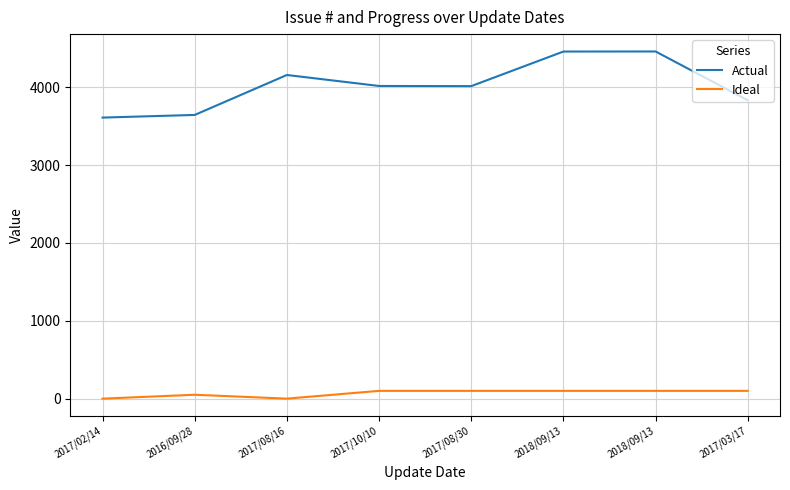

Which has a higher value, 2017/03/17 or 2017/08/16?

2017/08/16